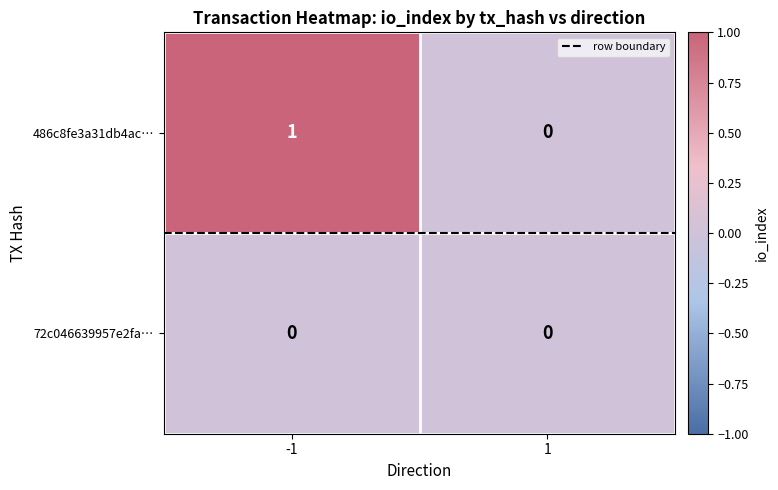

The 72c046639957e2fa… series shows 0 at 1. True or false?

True